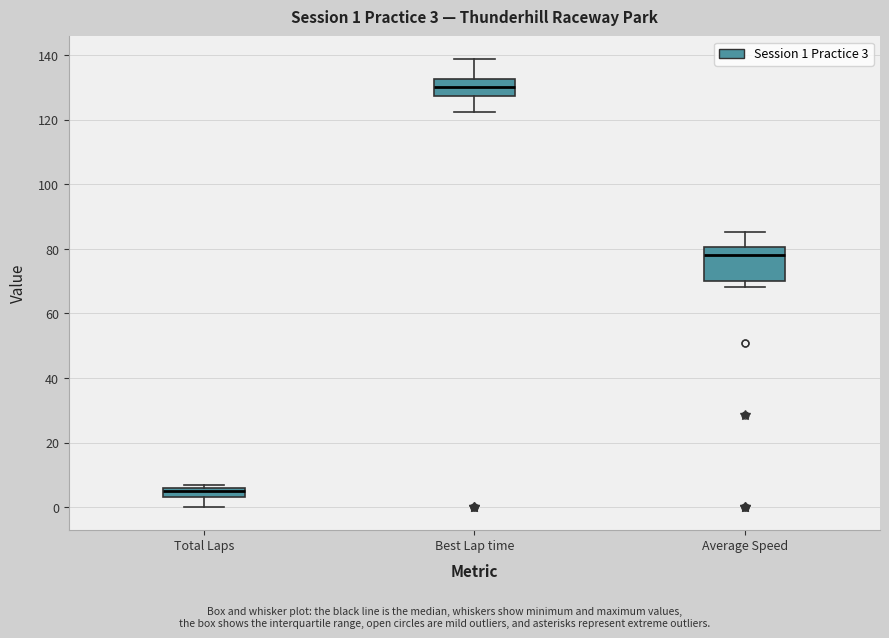

Which box is the tallest, from its lower edge to its upper edge?

Average Speed